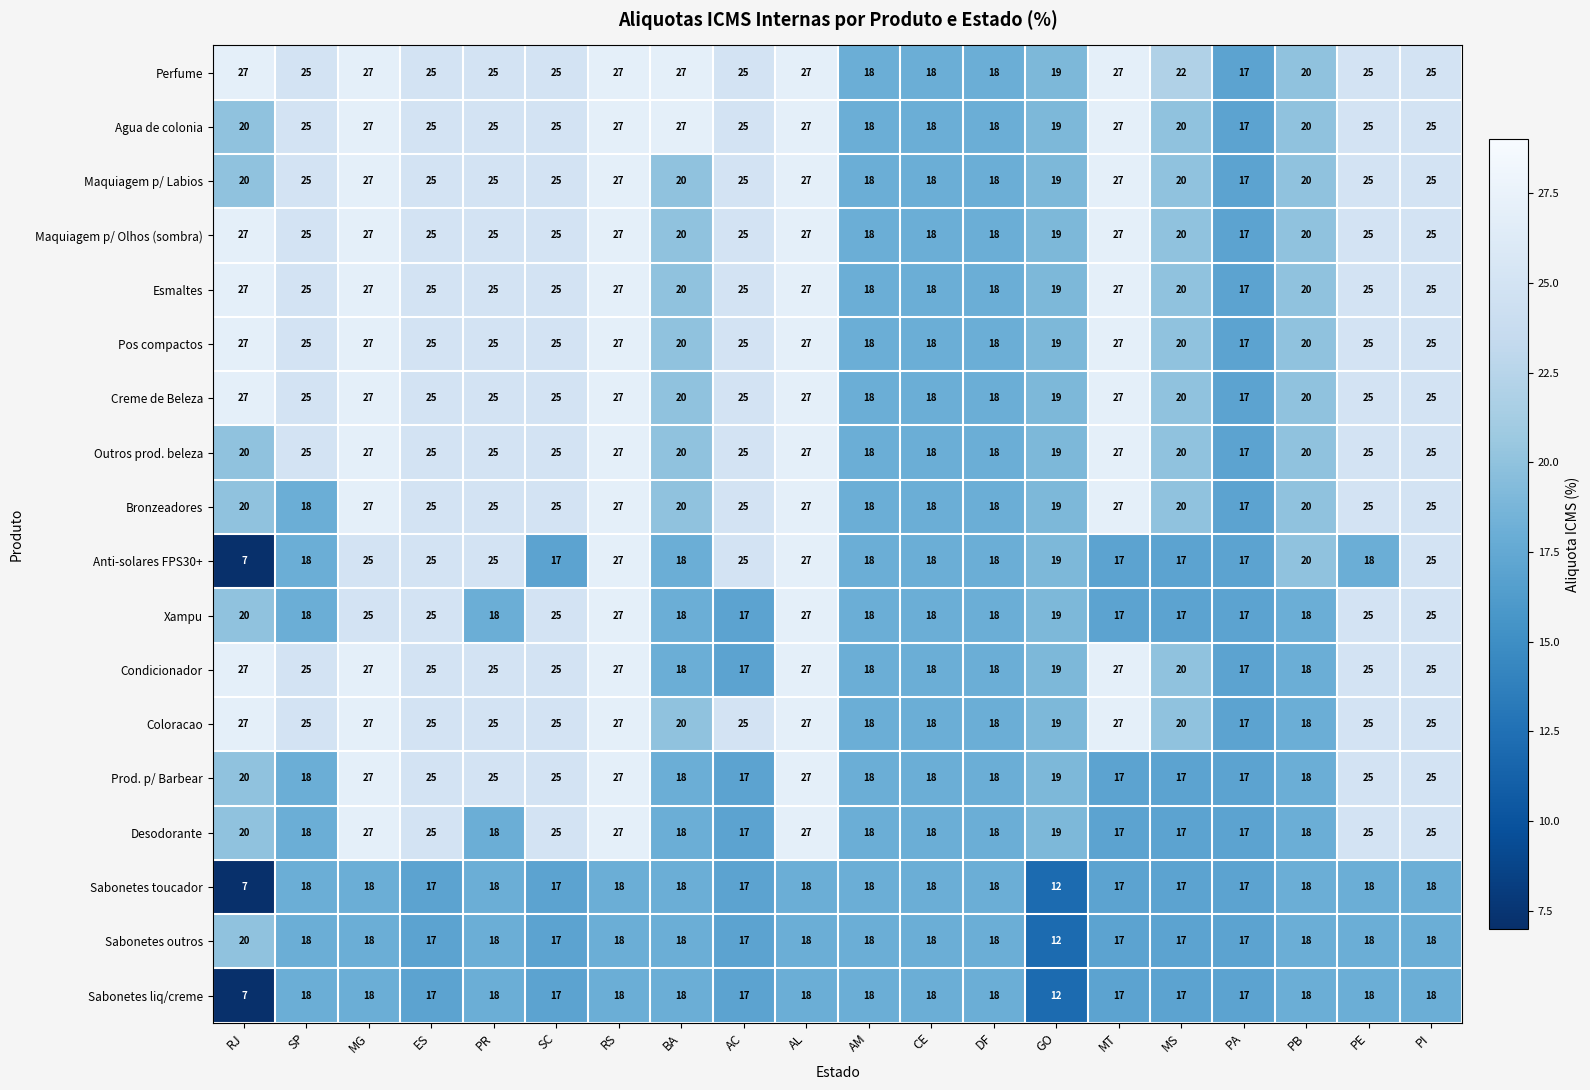

Read the Pos compactos value at PA, to the nearest 10.

20